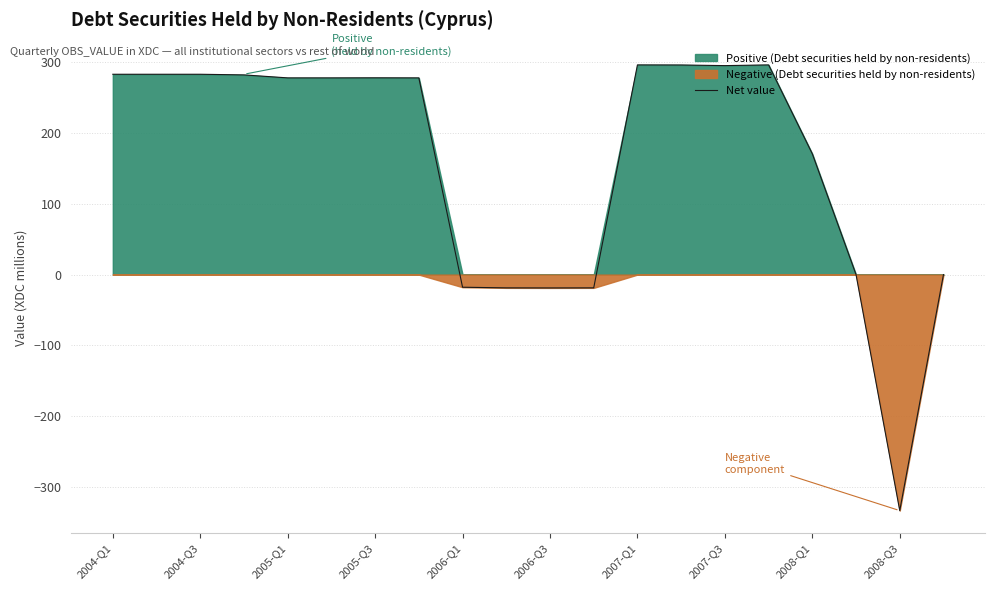

Does the chart display data point markers on the line(s)?

No